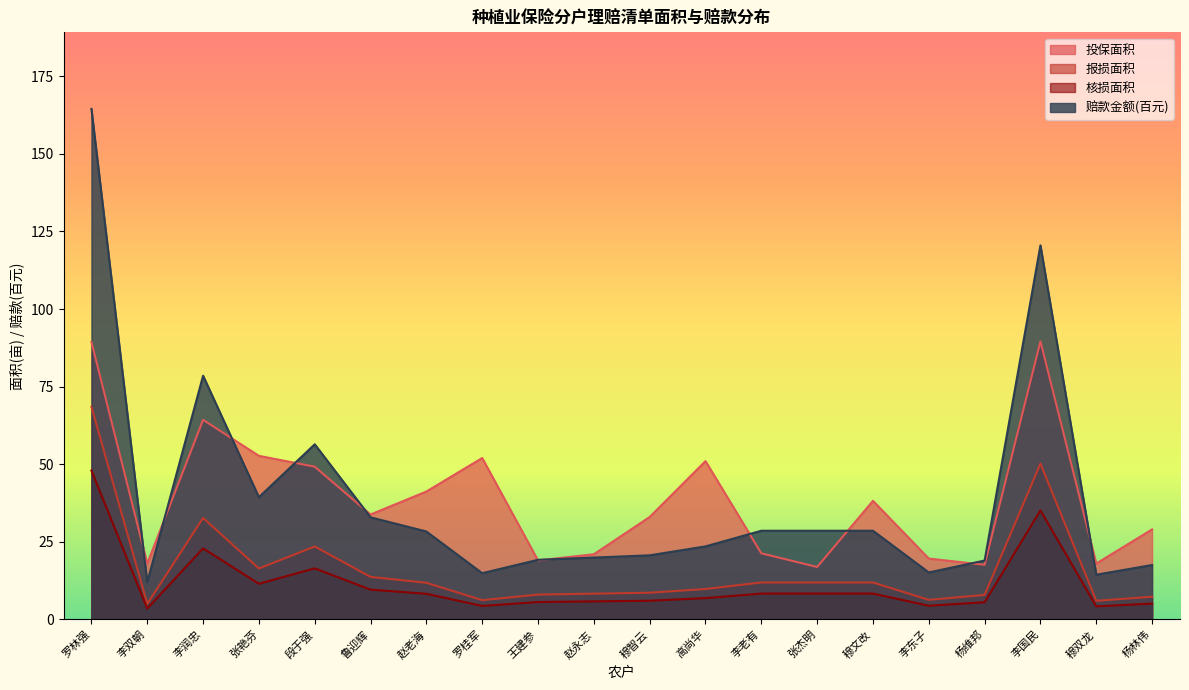

Which category has the lowest value in the 报损面积 series?

李双朝